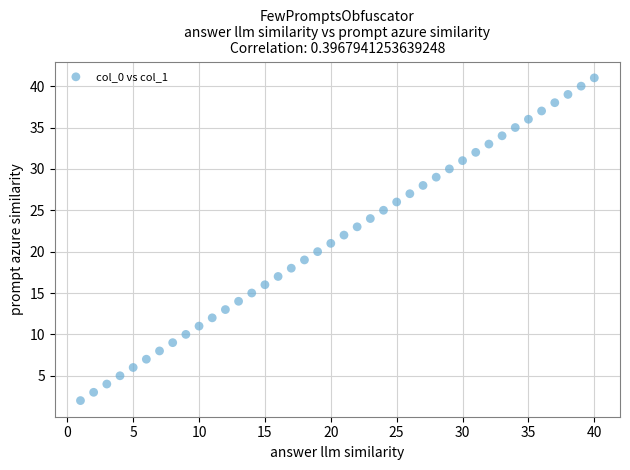

What is the range of Y values (max minus min)?

39